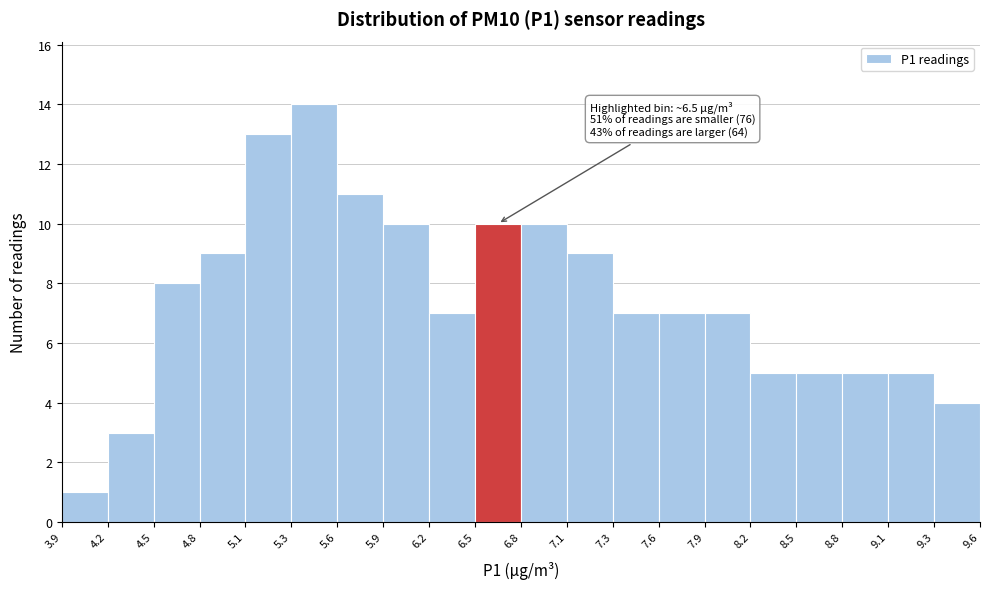

Over which range of the x-axis is the bar tallest?

5.3 to 5.6